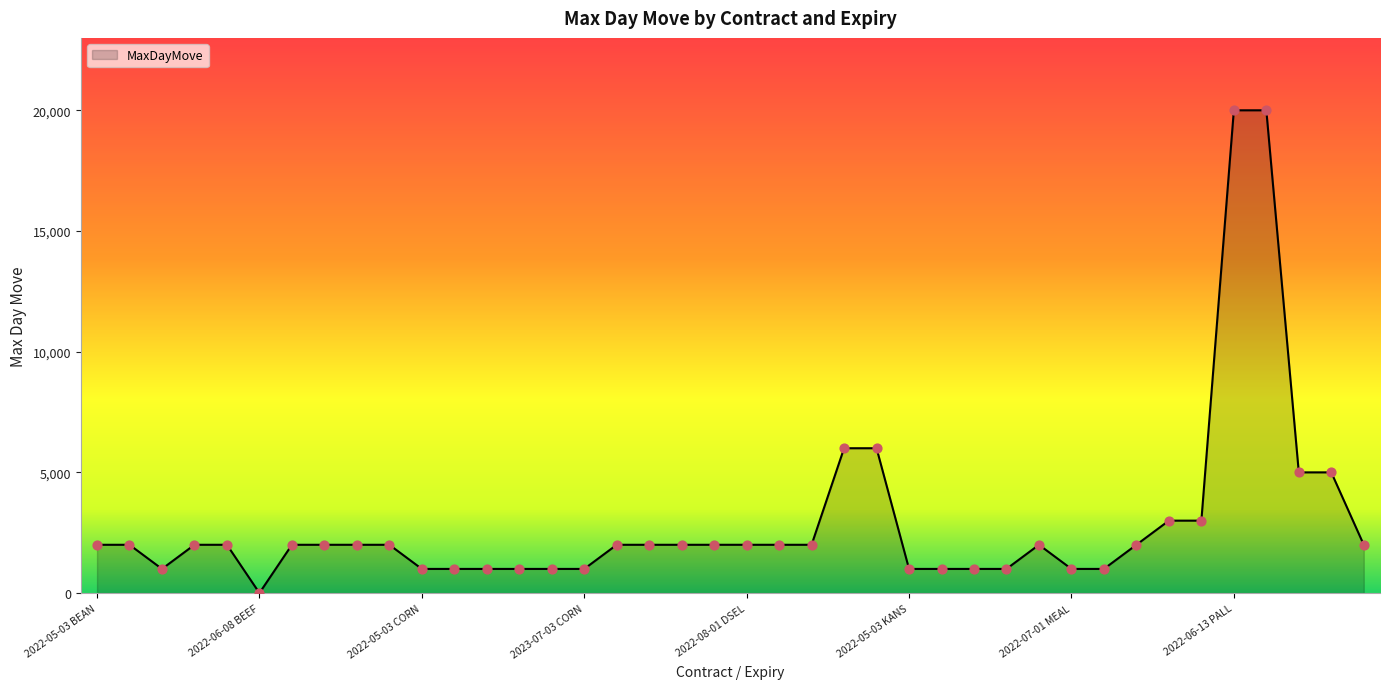

What is the difference between the maximum and minimum values?

19998